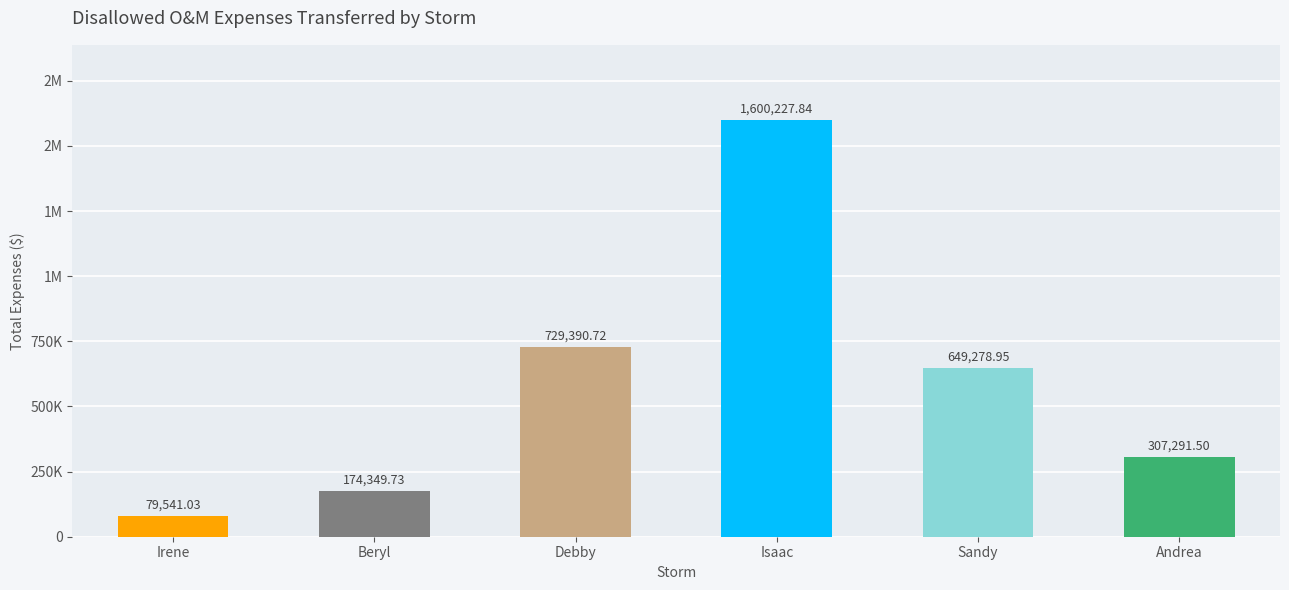

The value at Debby is 729390.7. True or false?

True